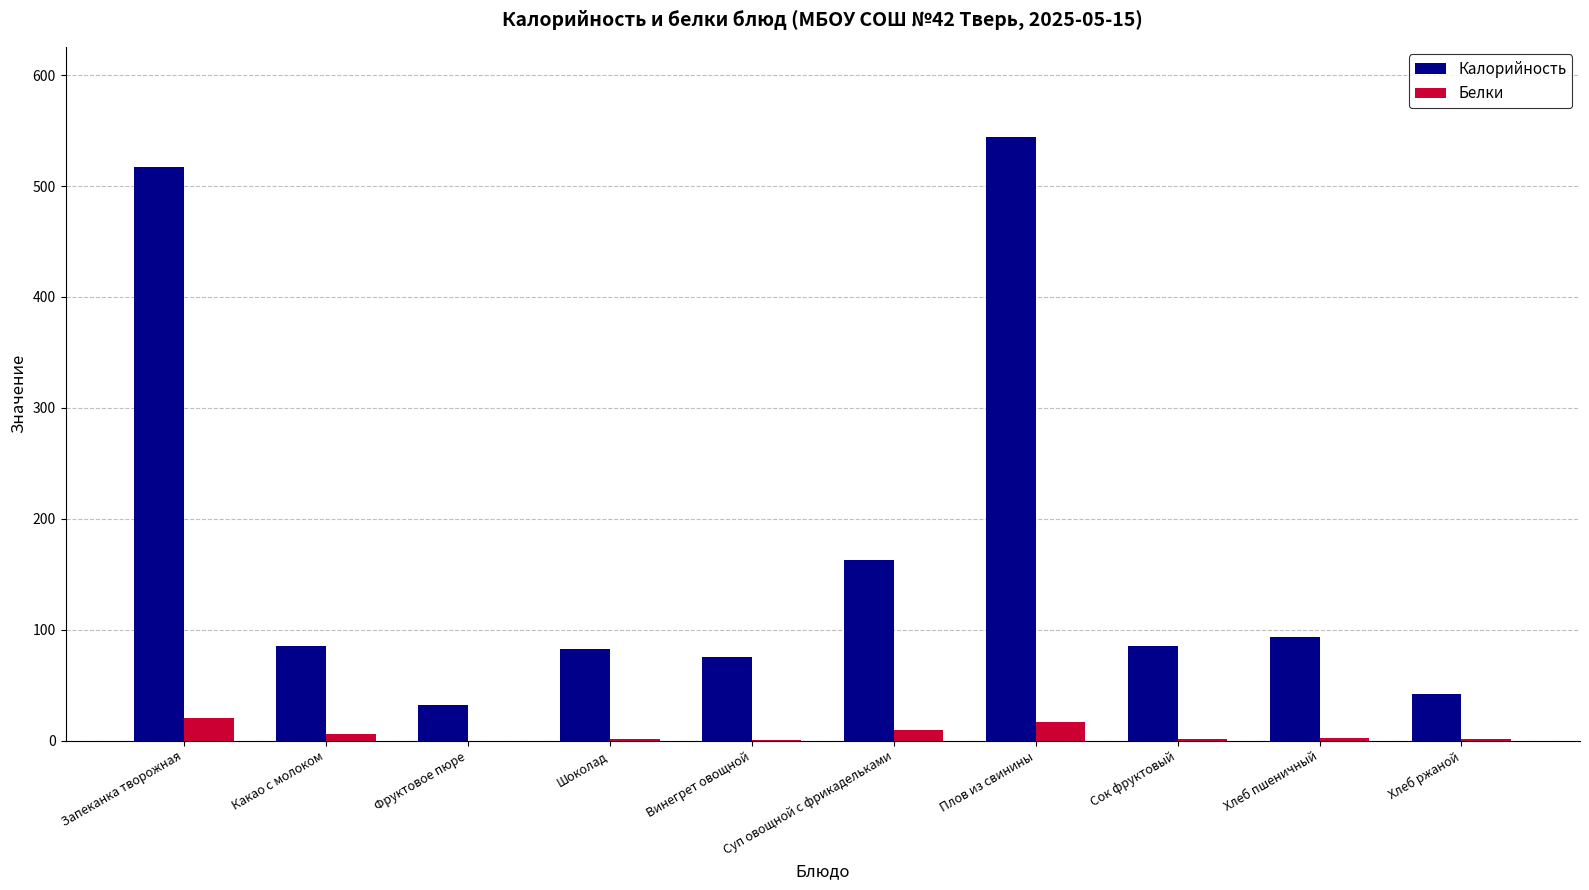

At which label does Калорийность reach its peak?

Плов из свинины